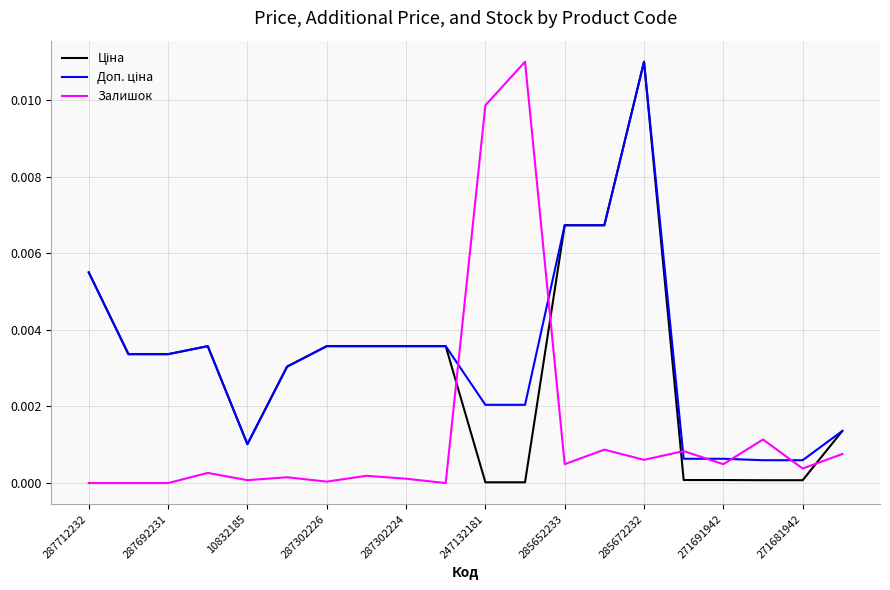

Does the chart have visible grid lines?

Yes